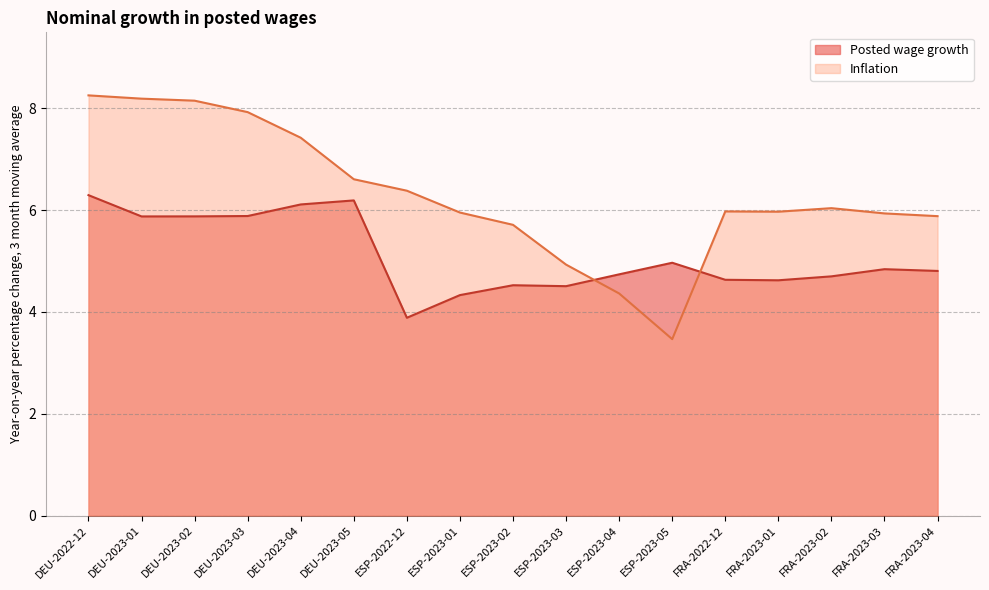

What is the minimum value for Posted wage growth?

3.9